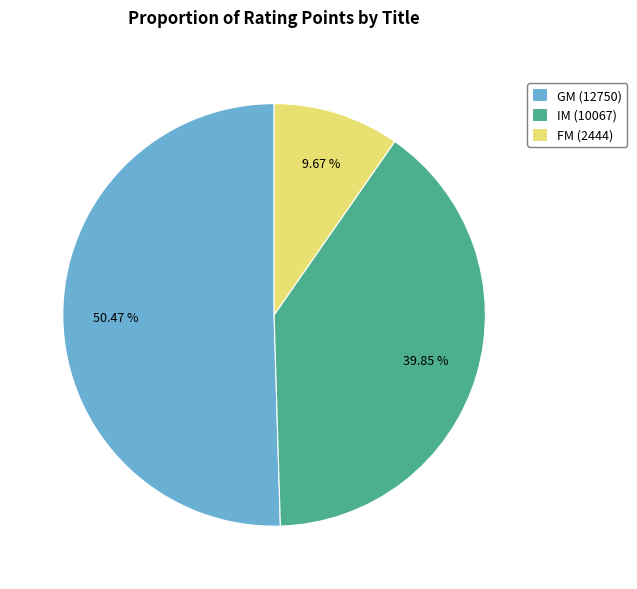

What is the majority slice?

GM (12750)